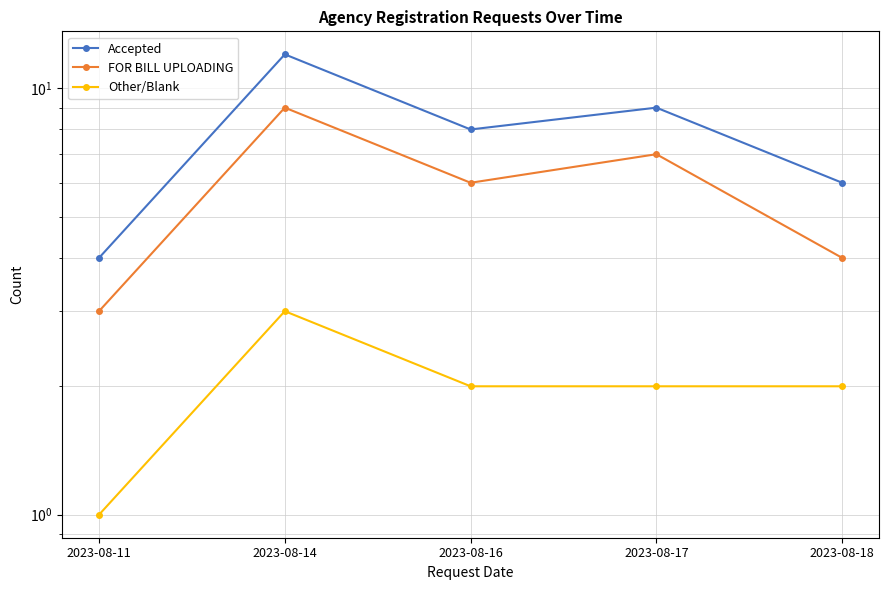

Reading left to right, what are all the values shown in this chart?

Accepted: 4	12	8	9	6
FOR BILL UPLOADING: 3	9	6	7	4
Other/Blank: 1	3	2	2	2